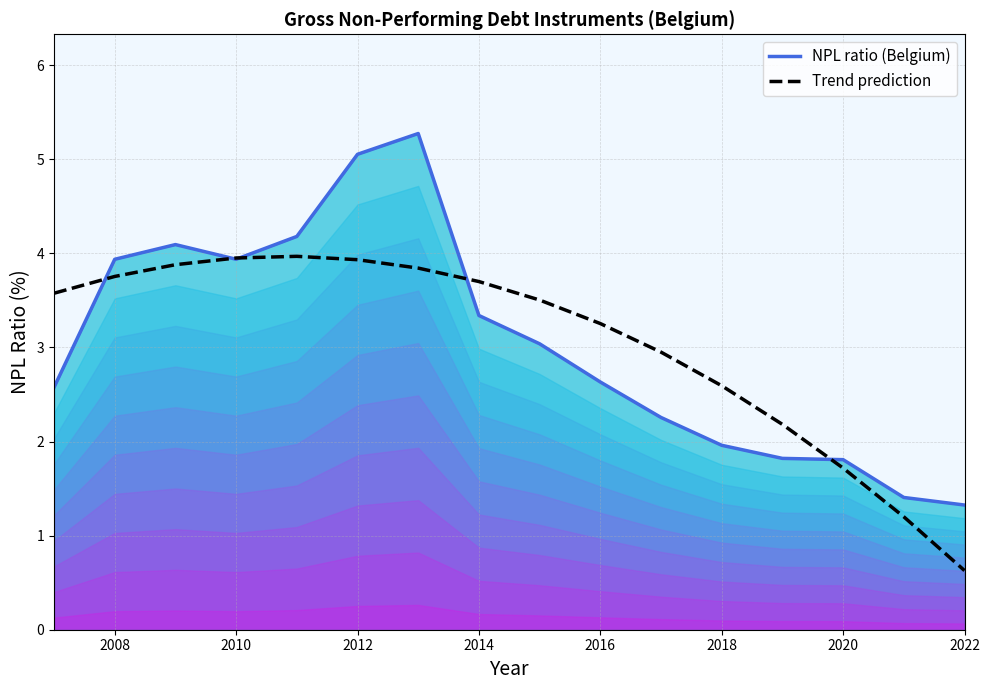

What position from the left is 2008?

2